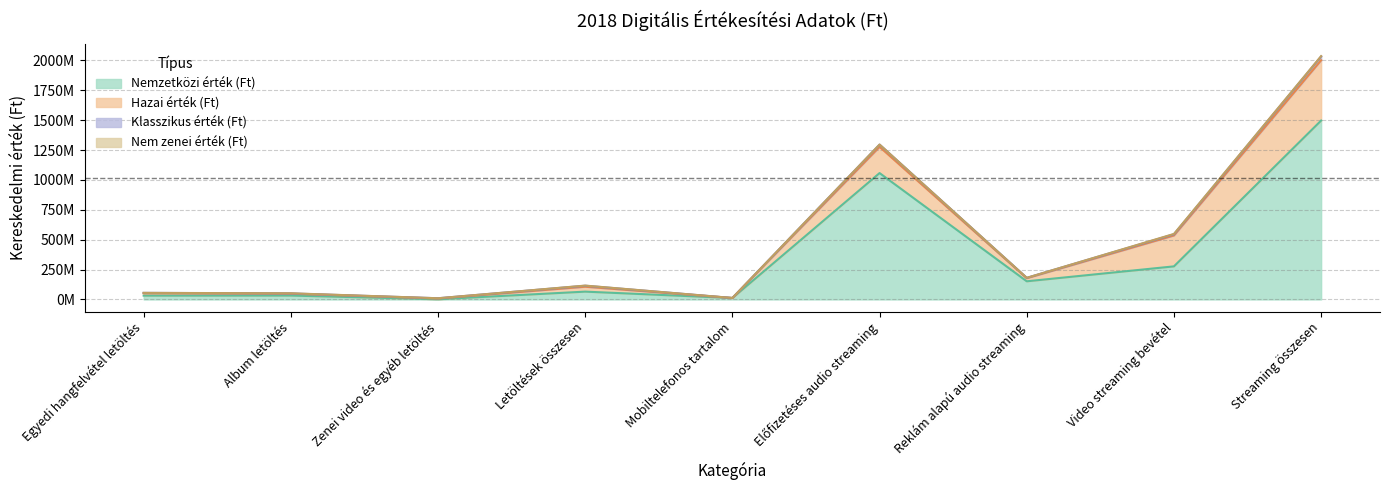

True or false: Nemzetközi érték (Ft) and Klasszikus érték (Ft) cross at least once.

False